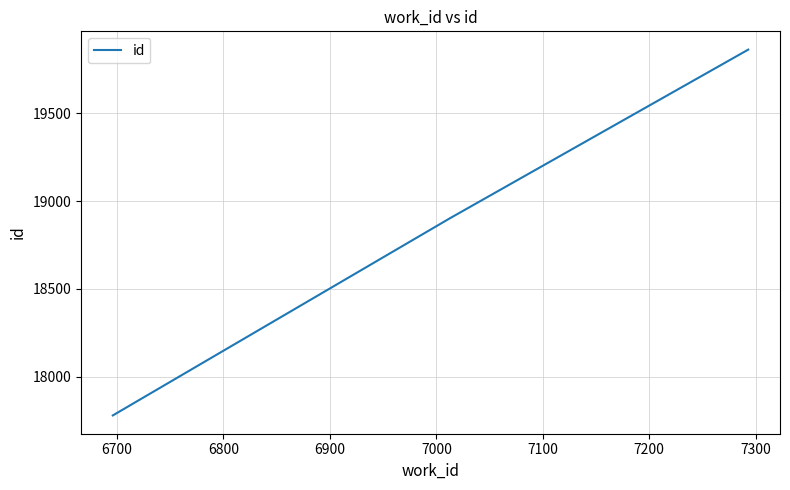

How many lines are shown in the chart?

1